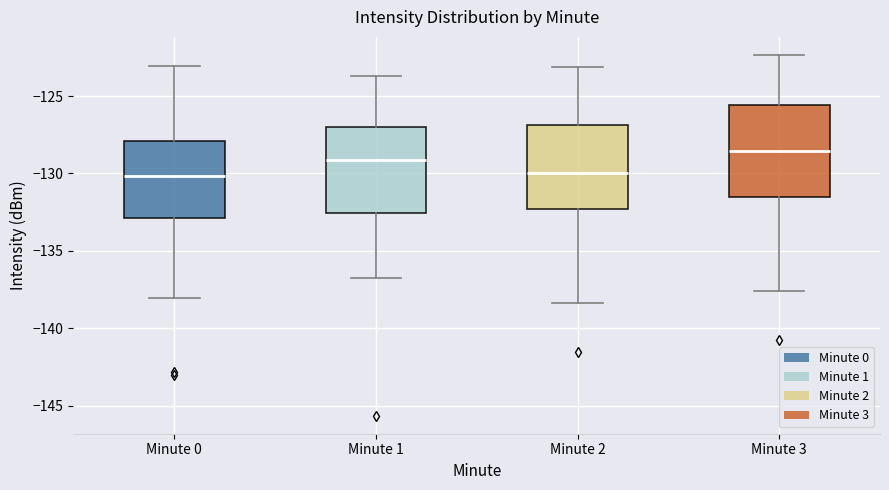

Which box has the highest median line?

Minute 3